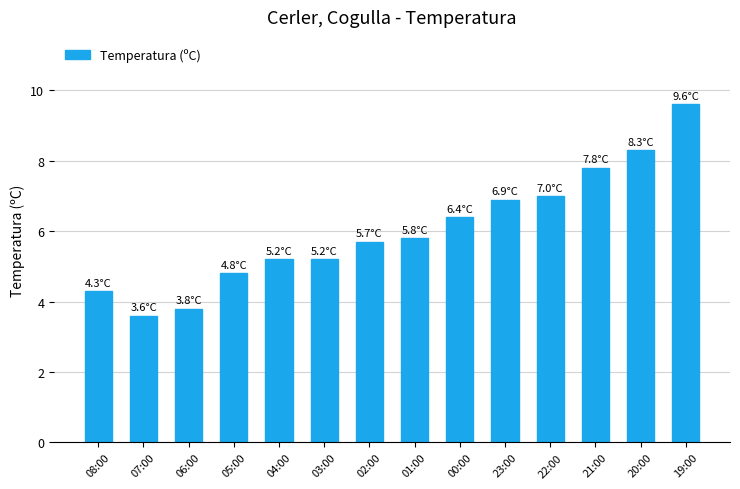

Reading left to right, extract all data points from this chart.

08:00=4.3	07:00=3.6	06:00=3.8	05:00=4.8	04:00=5.2	03:00=5.2	02:00=5.7	01:00=5.8	00:00=6.4	23:00=6.9	22:00=7.0	21:00=7.8	20:00=8.3	19:00=9.6